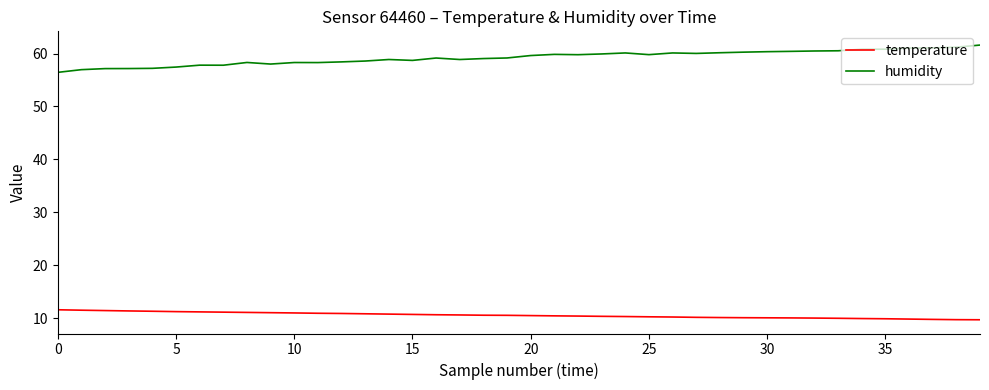

Which series has the largest range (max minus min)?

humidity